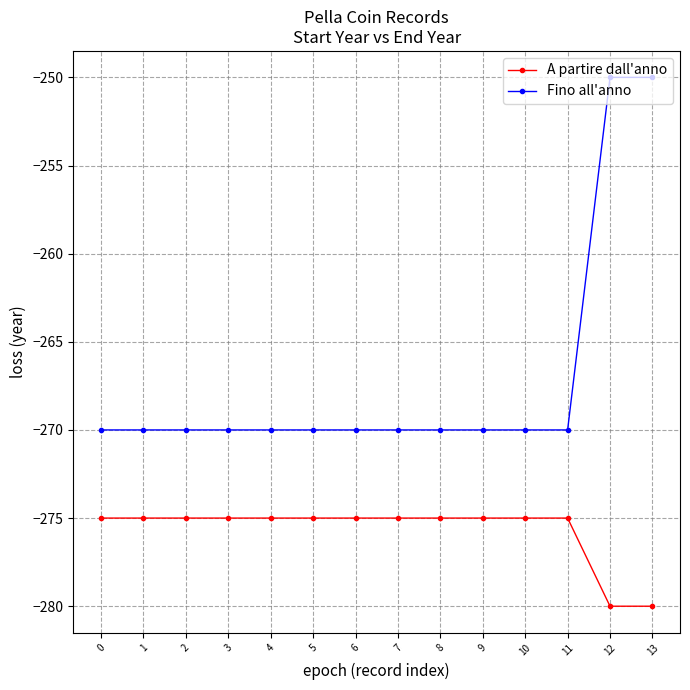

Reading right to left, extract all data points from this chart.

A partire dall'anno: 13=-280	12=-280	11=-275	10=-275	9=-275	8=-275	7=-275	6=-275	5=-275	4=-275	3=-275	2=-275	1=-275	0=-275
Fino all'anno: 13=-250	12=-250	11=-270	10=-270	9=-270	8=-270	7=-270	6=-270	5=-270	4=-270	3=-270	2=-270	1=-270	0=-270